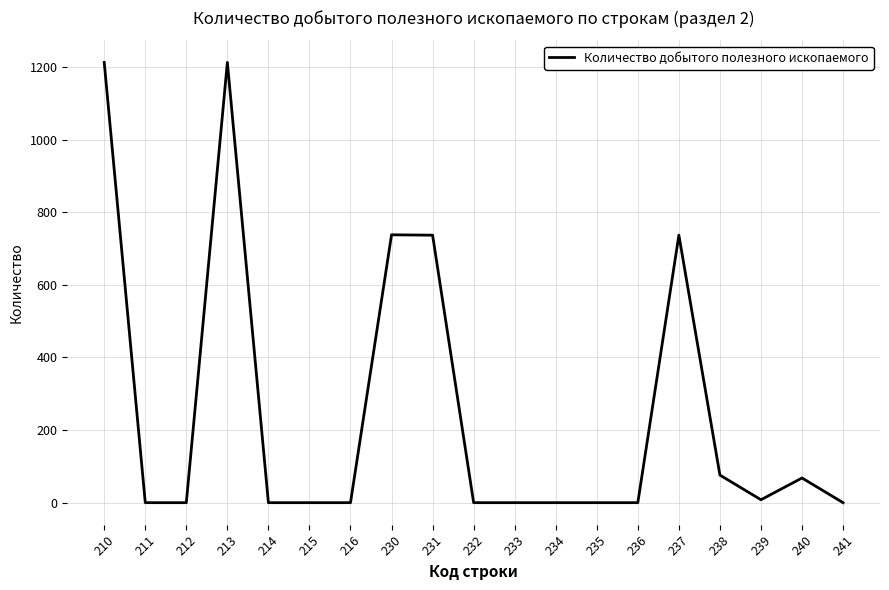

What is the maximum value shown in the chart?

1213